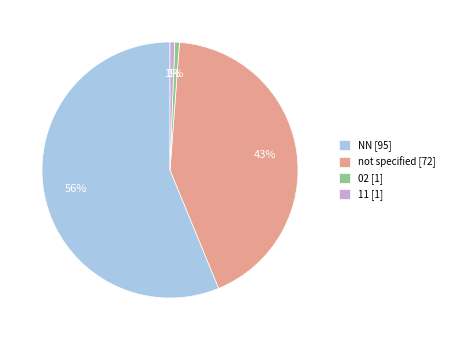

Count the number of slices in the pie.

4